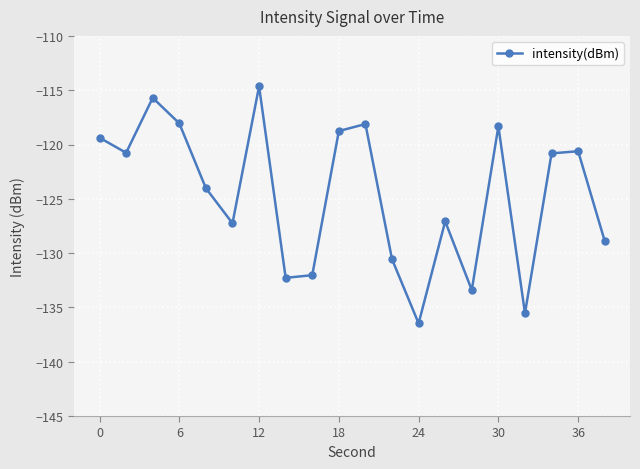

What is the difference between the maximum and minimum values?

21.8